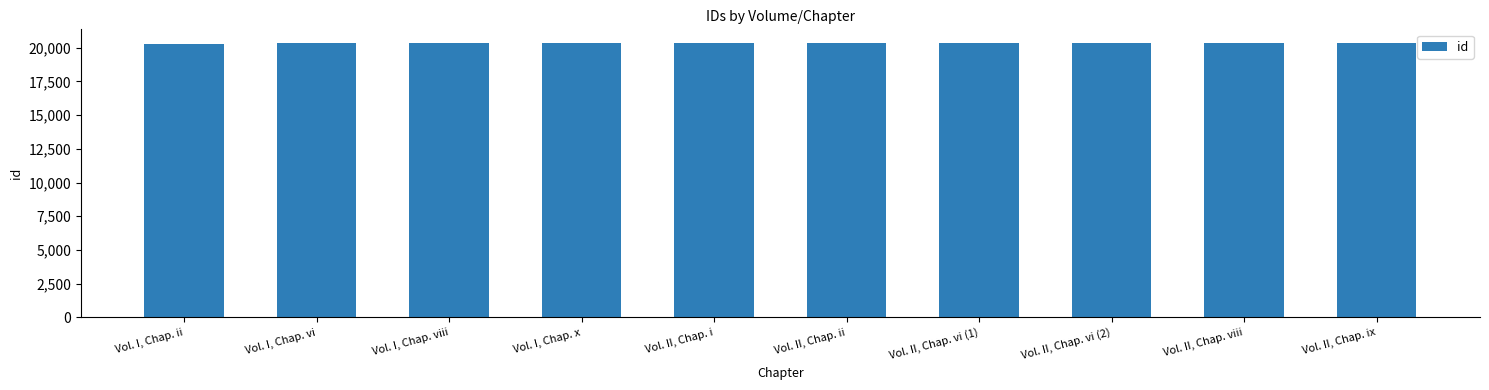

What is the sum of the values at Vol. II, Chap. vi (1) and Vol. II, Chap. ix?

40678